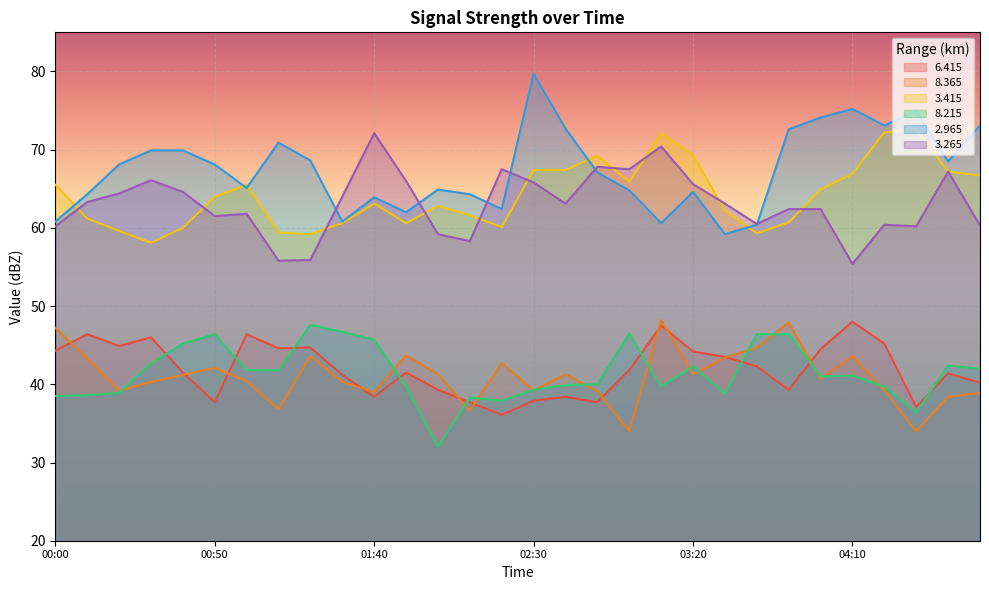

True or false: 3.265 has a value of 99.4 at 03:50.

False